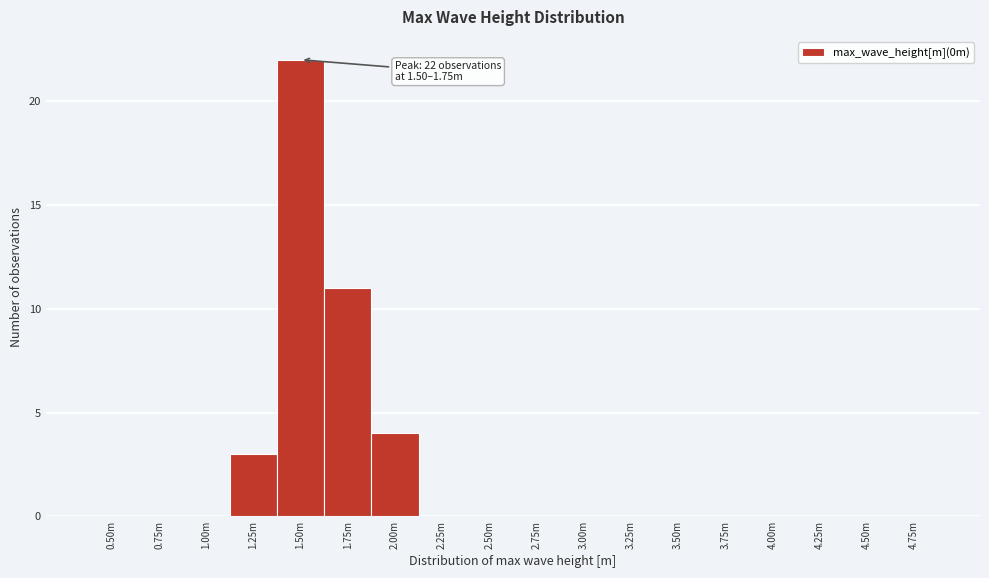

Reading left to right, what are all the values shown in this chart?

0.50m=0	0.75m=0	1.00m=0	1.25m=3	1.50m=22	1.75m=11	2.00m=4	2.25m=0	2.50m=0	2.75m=0	3.00m=0	3.25m=0	3.50m=0	3.75m=0	4.00m=0	4.25m=0	4.50m=0	4.75m=0